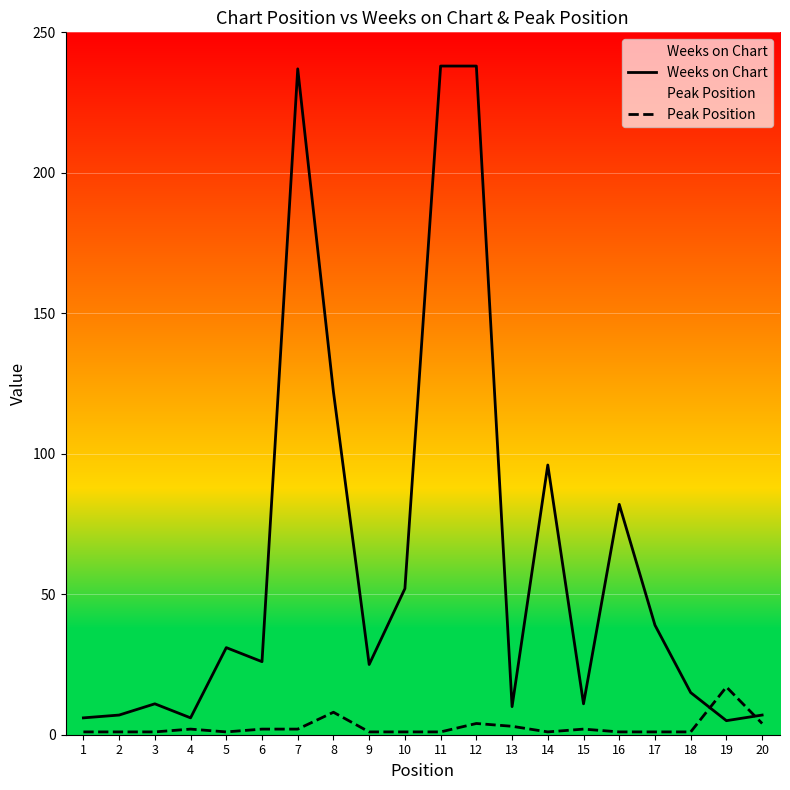

What is the average value of the Peak Position series?

3